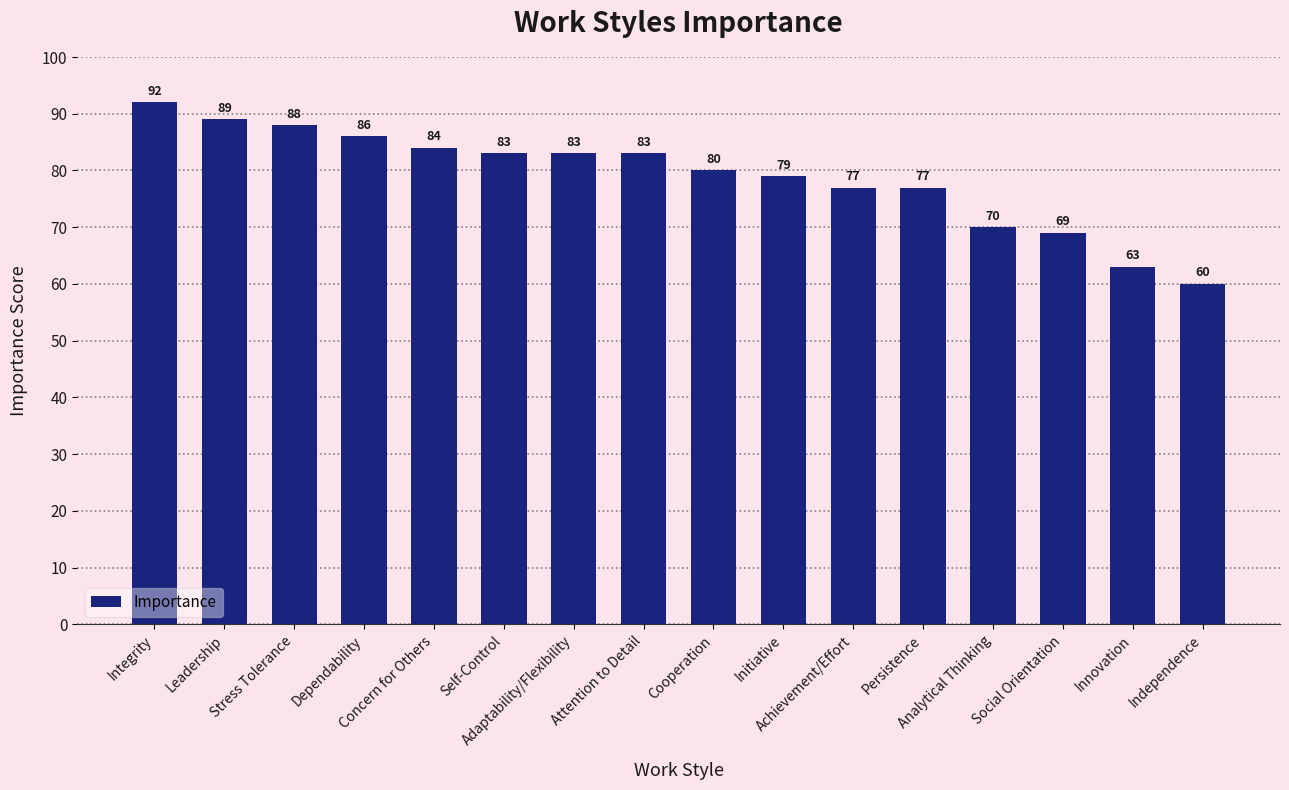

What is the approximate value at Leadership?

89